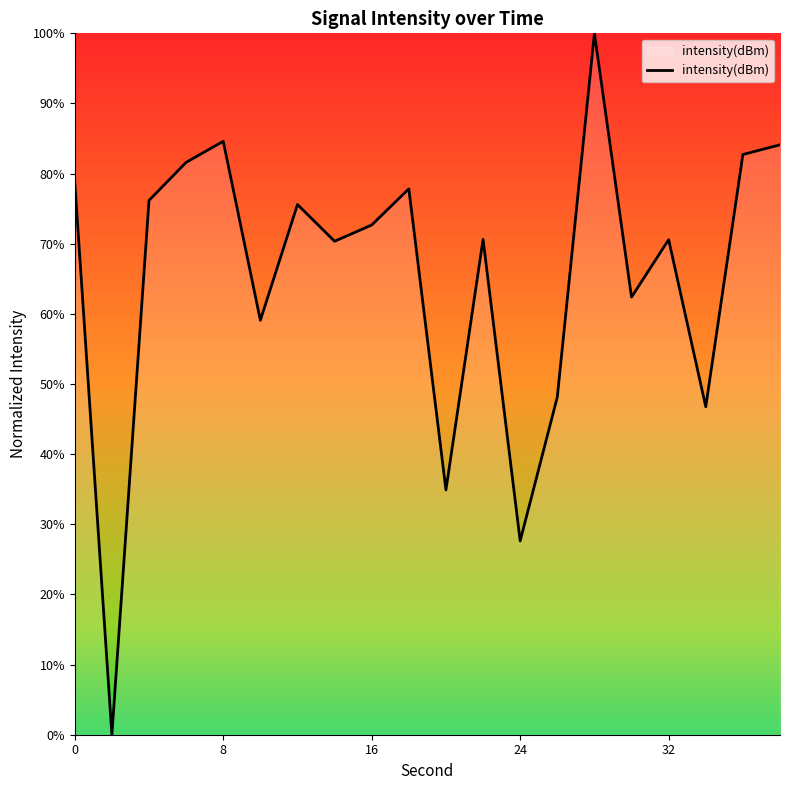

What is the difference between the maximum and minimum values?

100.0